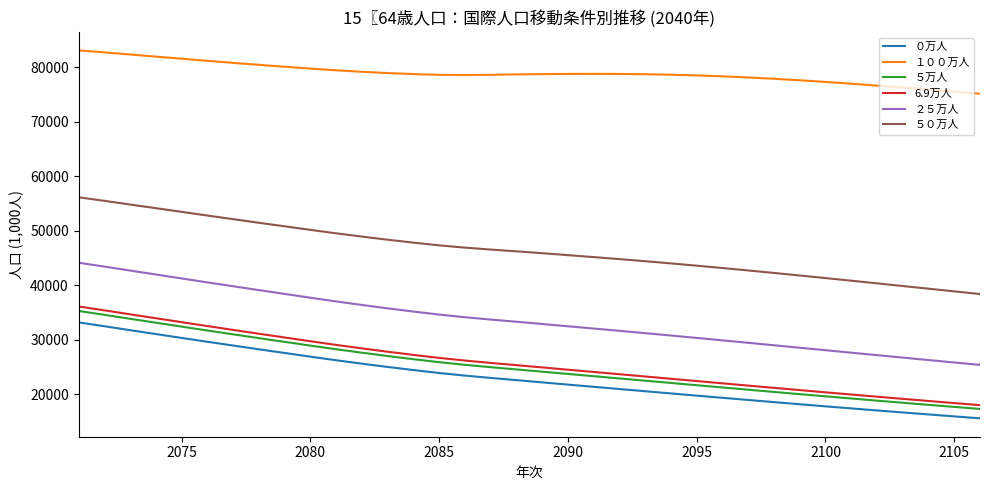

Which series has the widest spread of values?

２５万人